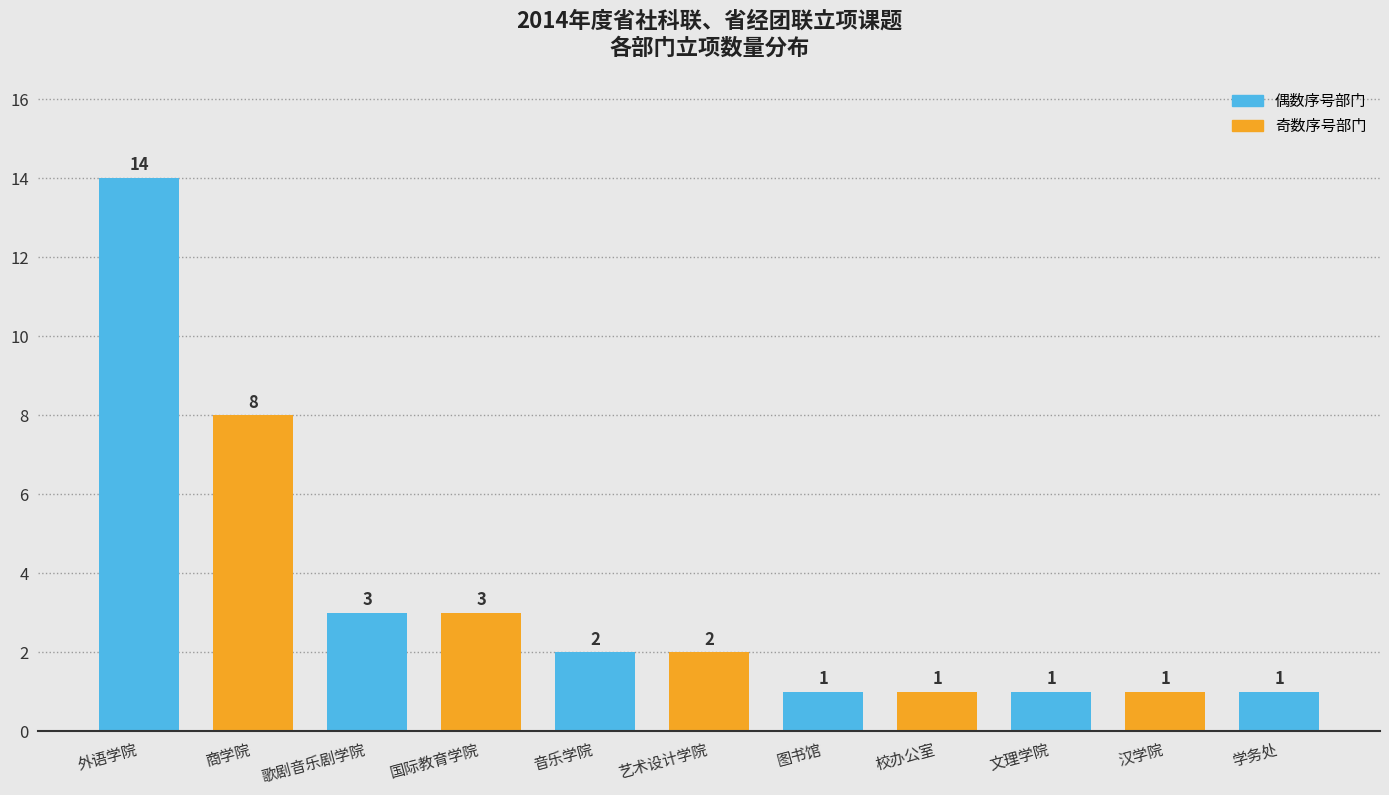

Reading left to right, transcribe all the data shown in this chart.

外语学院=14	商学院=8	歌剧音乐剧学院=3	国际教育学院=3	音乐学院=2	艺术设计学院=2	图书馆=1	校办公室=1	文理学院=1	汉学院=1	学务处=1